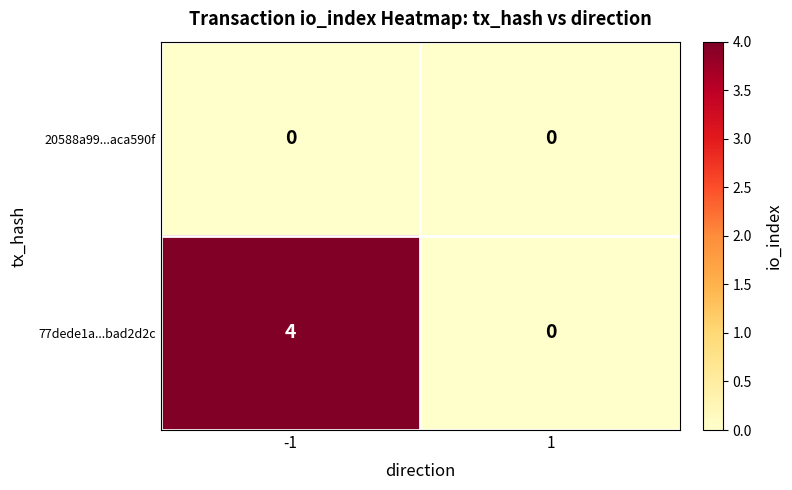

Reading left to right, what are all the values shown in this chart?

20588a99...aca590f: 0	0
77dede1a...bad2d2c: 4	0